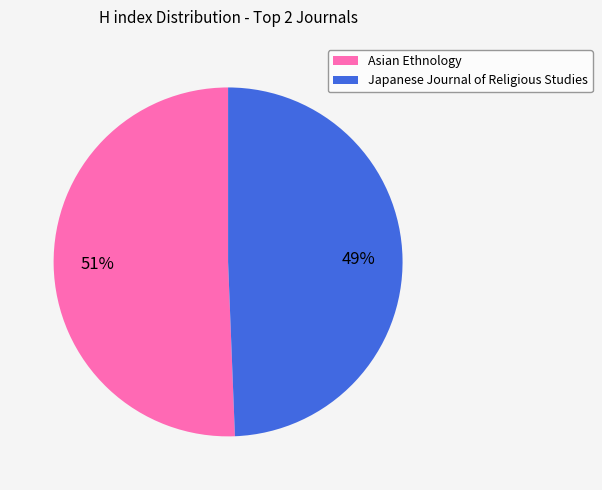

Combined, do Japanese Journal of Religious Studies and Asian Ethnology account for over 50%?

Yes